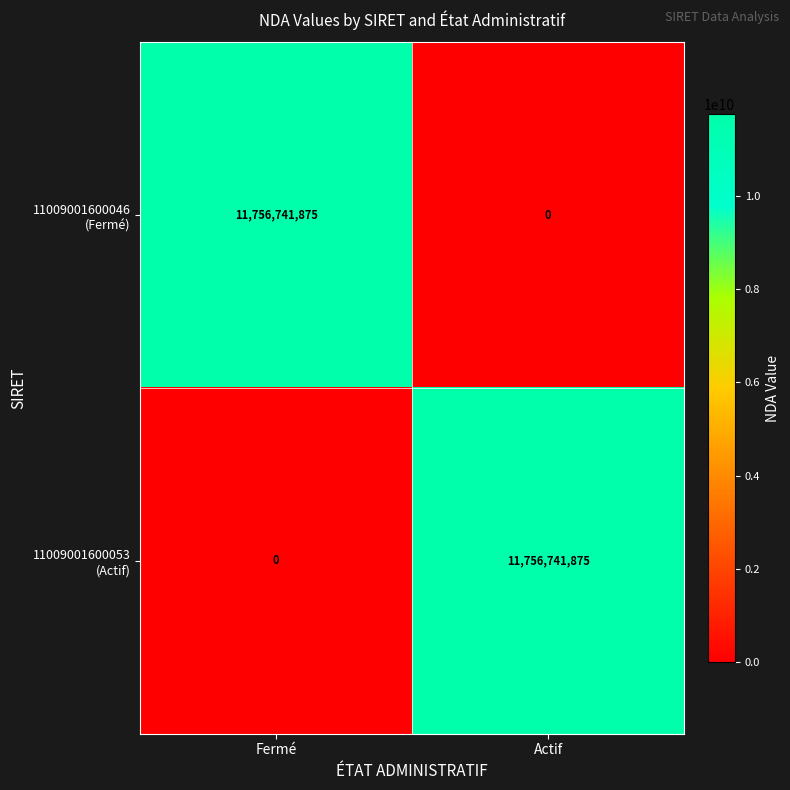

What is the total value across all series at Actif?

11756741875